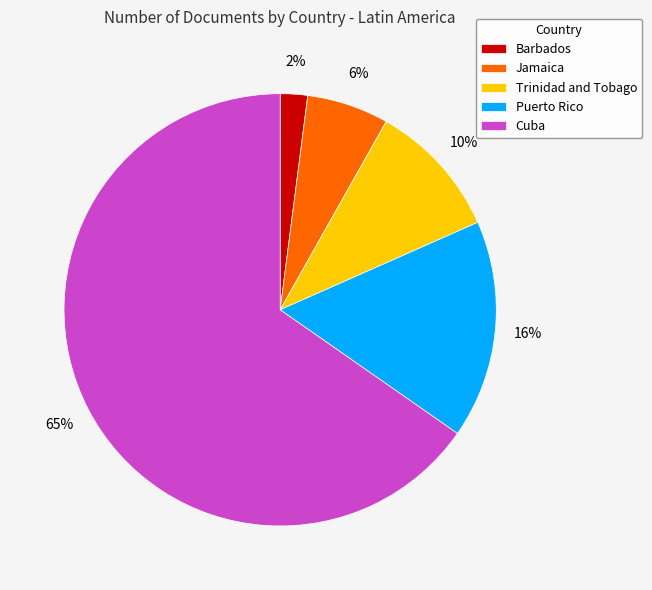

Which has a higher value, Cuba or Puerto Rico?

Cuba